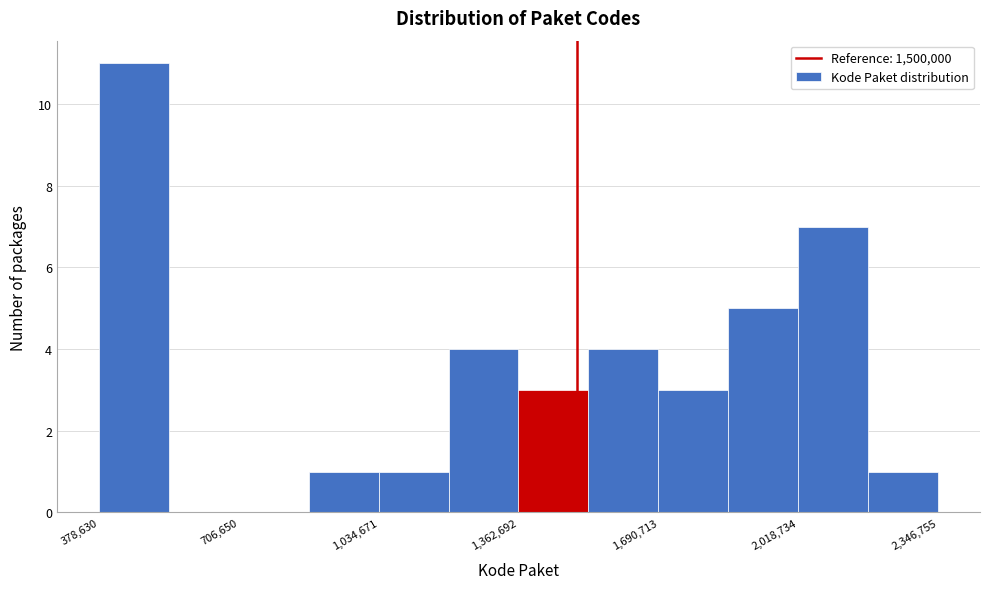

Read against the x-axis, roughly where is the centre of the tallest bar?

450000